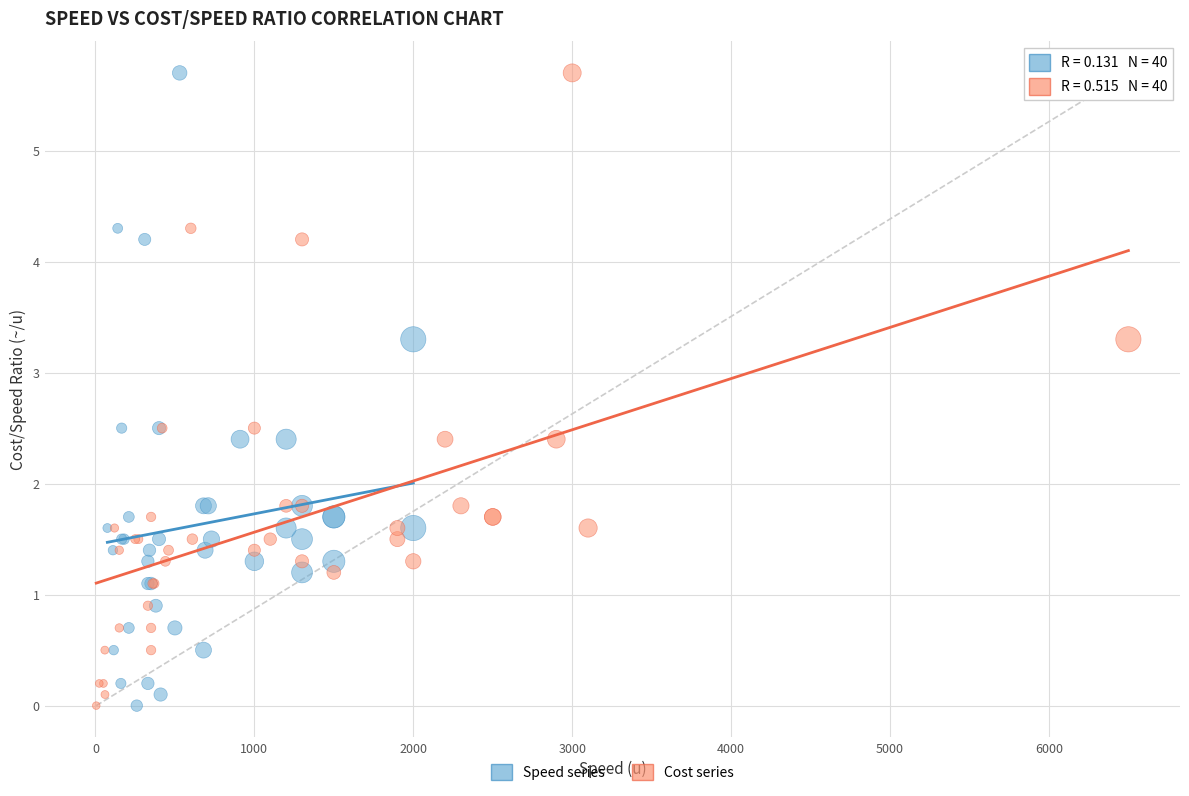

What are all the series names shown in the legend?

Speed series, Cost series